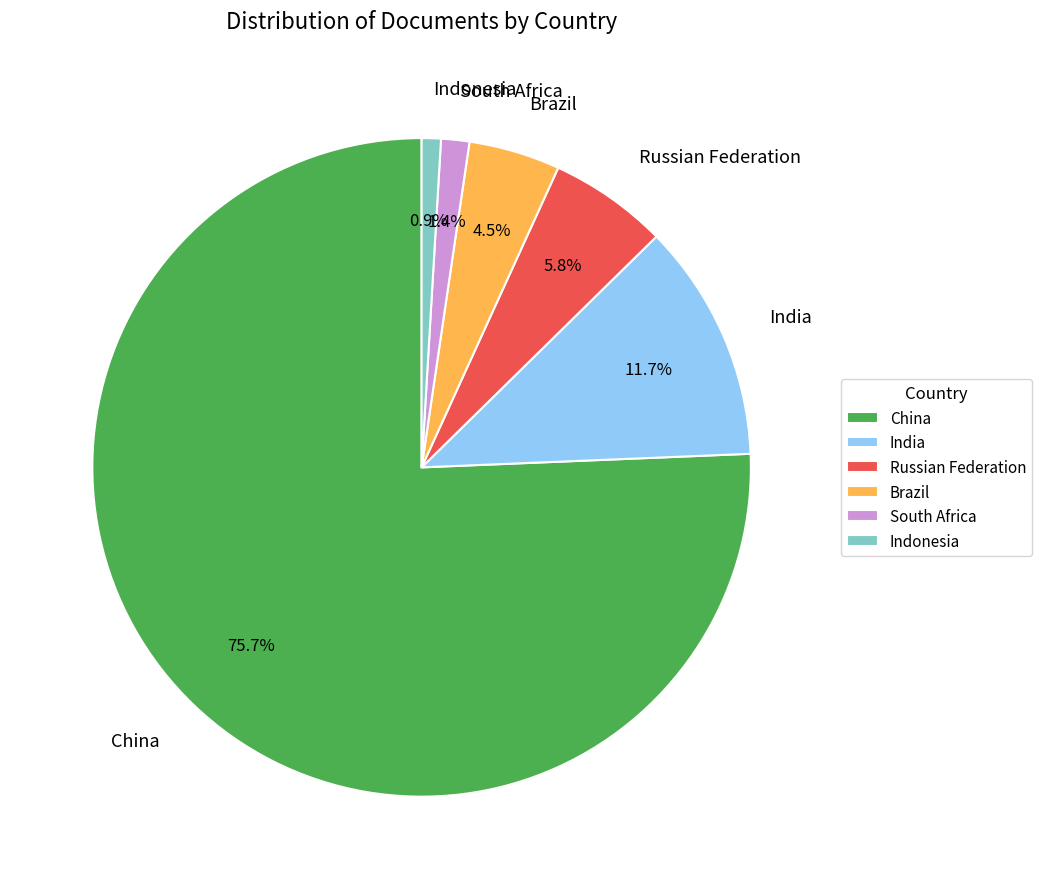

Which slice is the largest?

China